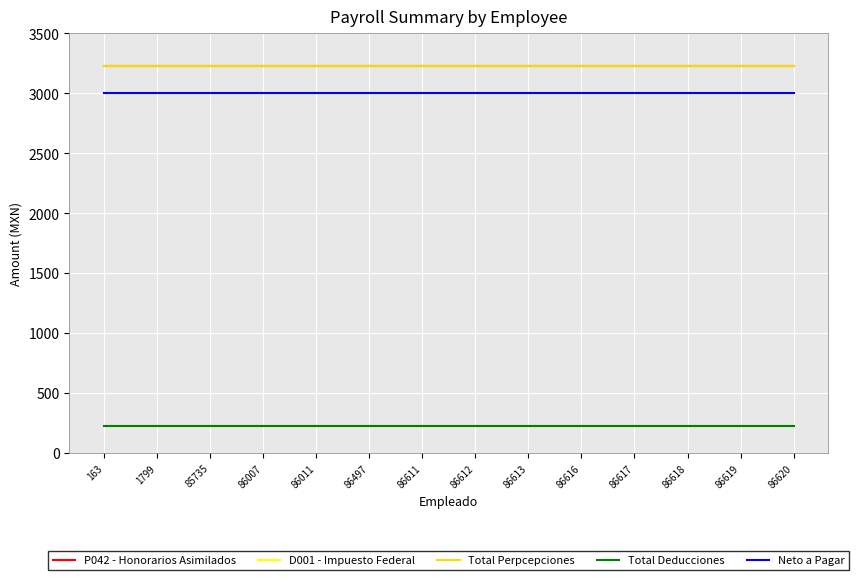

Does the chart have visible grid lines?

Yes